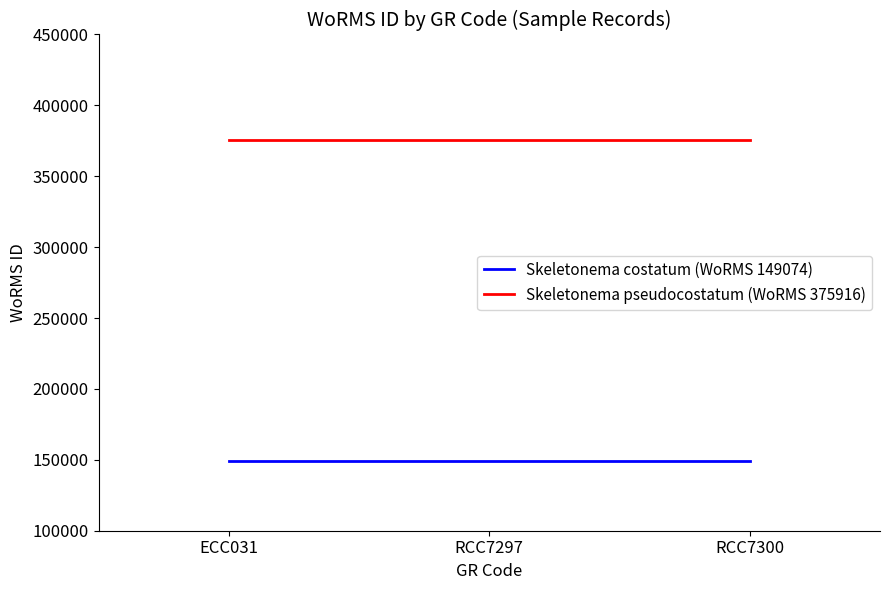

At ECC031, list the series in order from largest to smallest.

Skeletonema pseudocostatum (WoRMS 375916), Skeletonema costatum (WoRMS 149074)